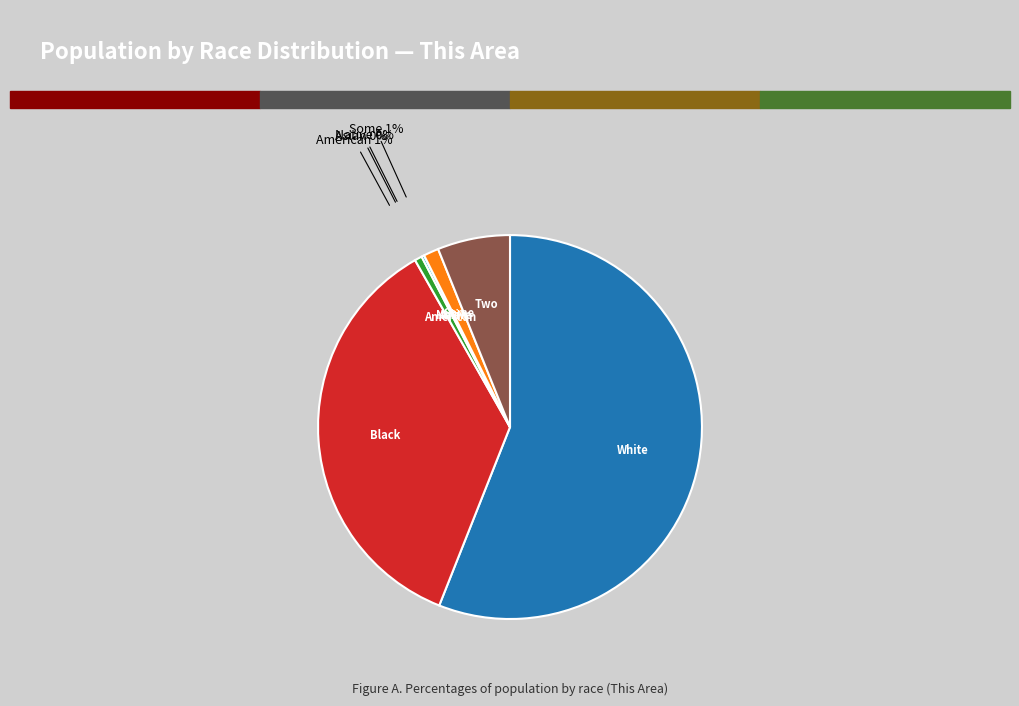

Which category has the biggest portion of the pie?

White alone